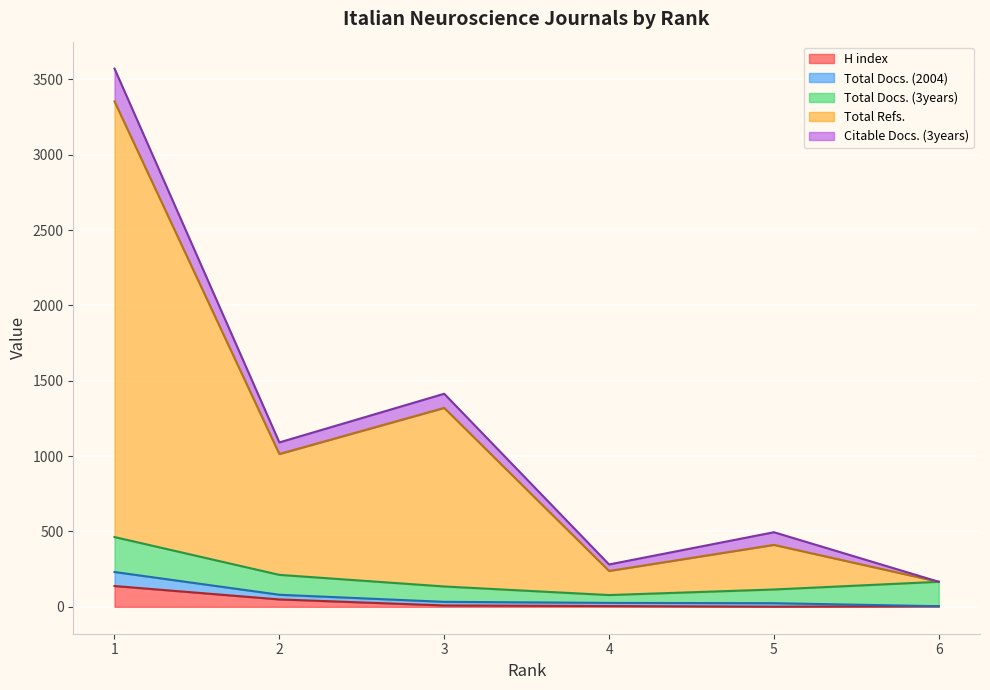

True or false: Total Refs. and H index intersect in this chart.

False